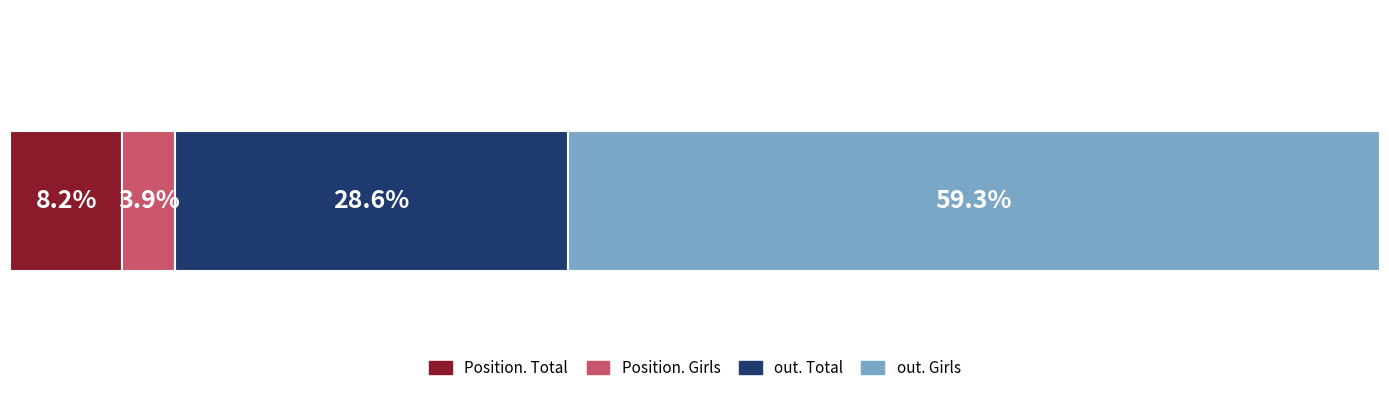

What are all the series names shown in the legend?

Position. Total, Position. Girls, out. Total, out. Girls